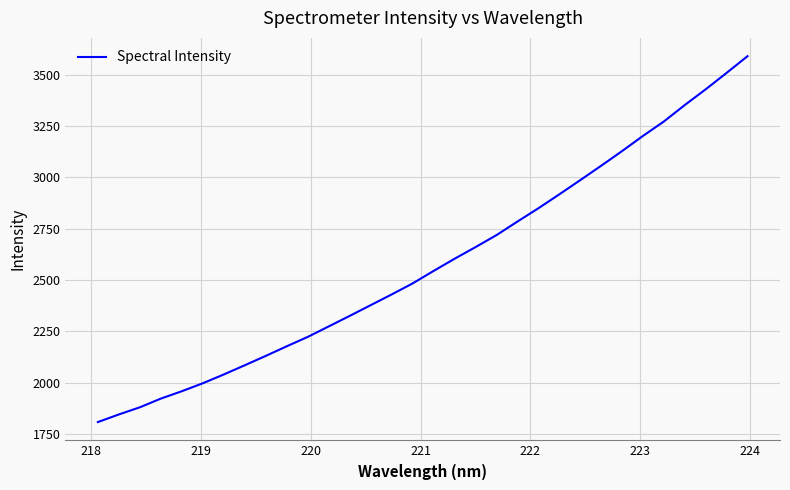

What is the difference between the maximum and minimum values?

1782.0